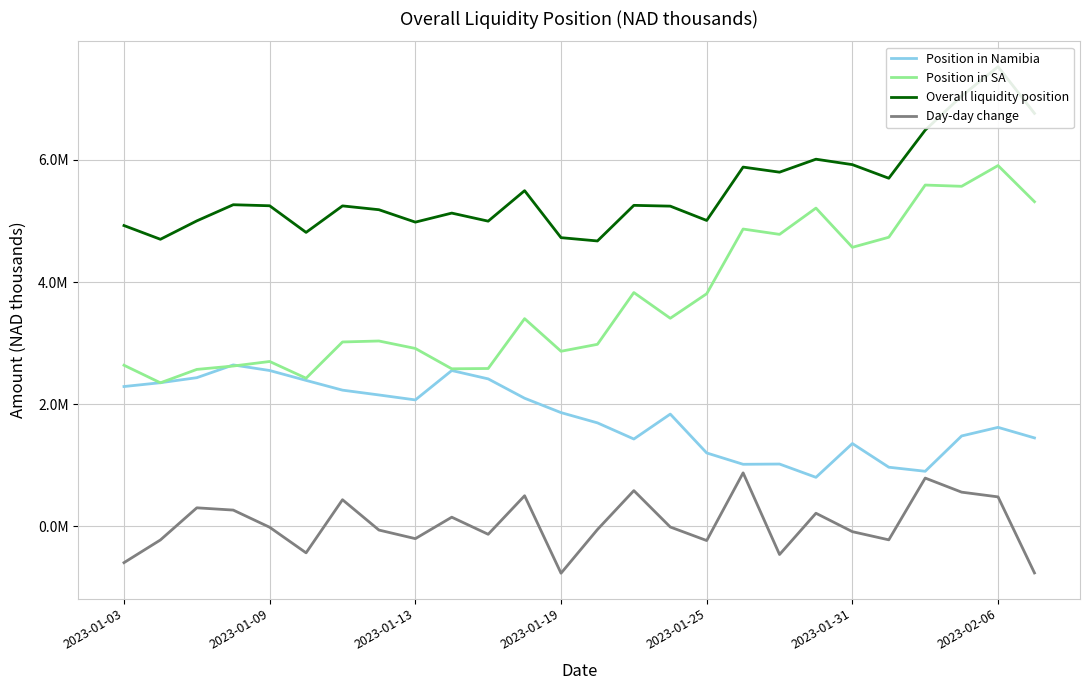

Is this an area chart (filled region under the line)?

No